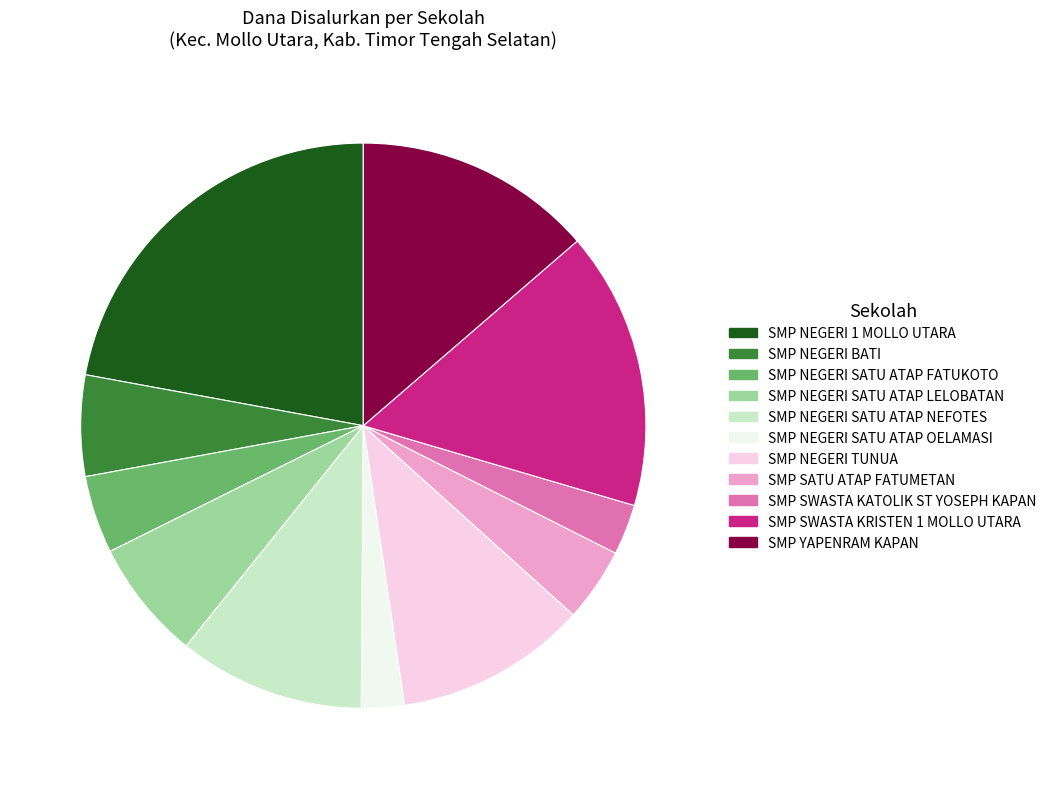

Which category has the biggest portion of the pie?

SMP NEGERI 1 MOLLO UTARA